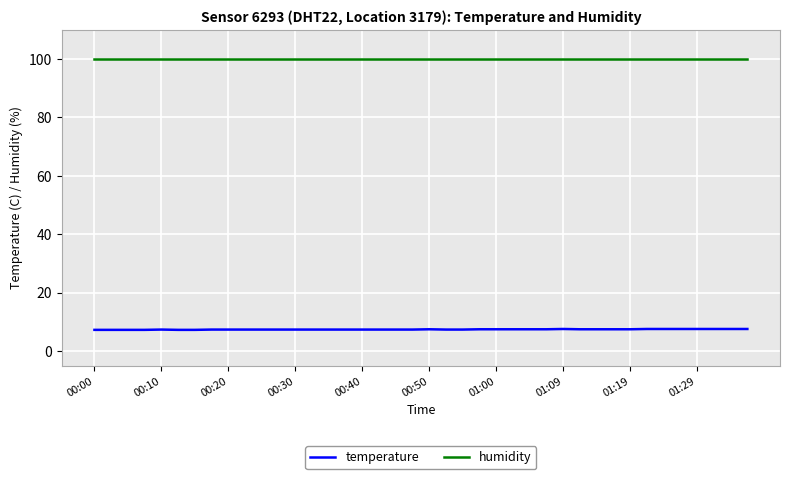

Which series has the largest range (max minus min)?

temperature